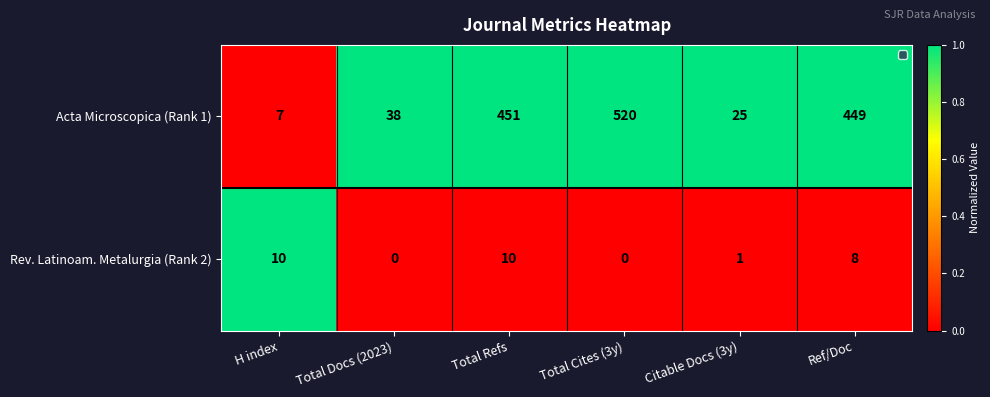

Reading left to right, extract all data points from this chart.

Acta Microscopica (Rank 1): 7	38	451	520	25	449
Rev. Latinoam. Metalurgia (Rank 2): 10	0	10	0	1	8